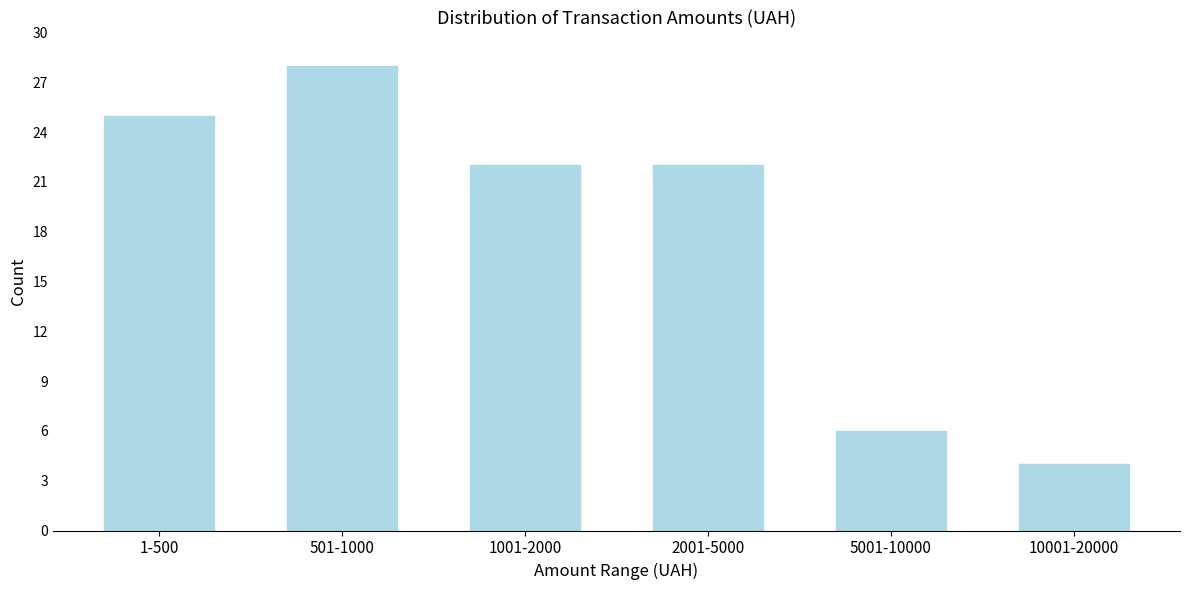

Reading left to right, what are all the values shown in this chart?

1-500=25	501-1000=28	1001-2000=22	2001-5000=22	5001-10000=6	10001-20000=4